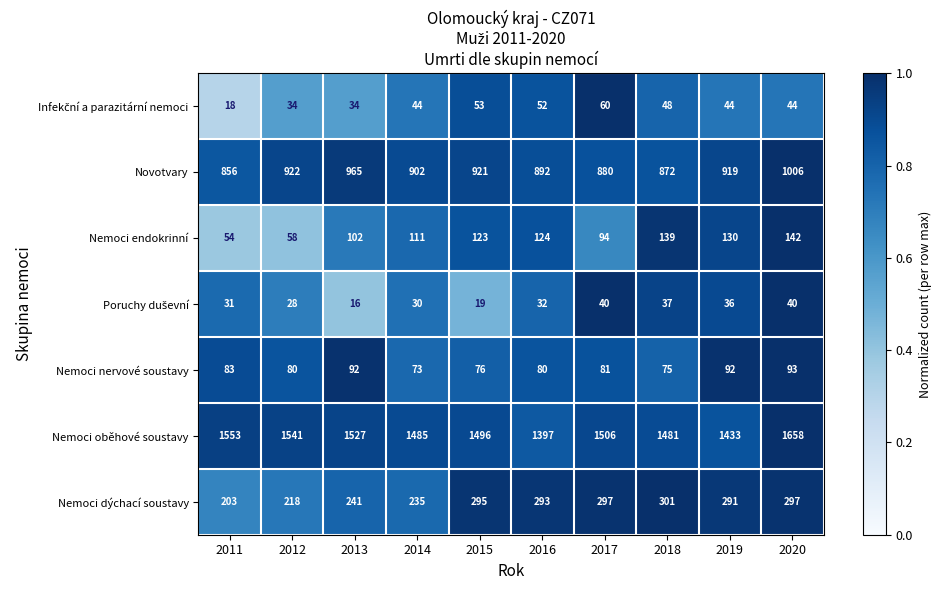

List the labels in order of Novotvary value, smallest first.

2011, 2018, 2017, 2016, 2014, 2019, 2015, 2012, 2013, 2020